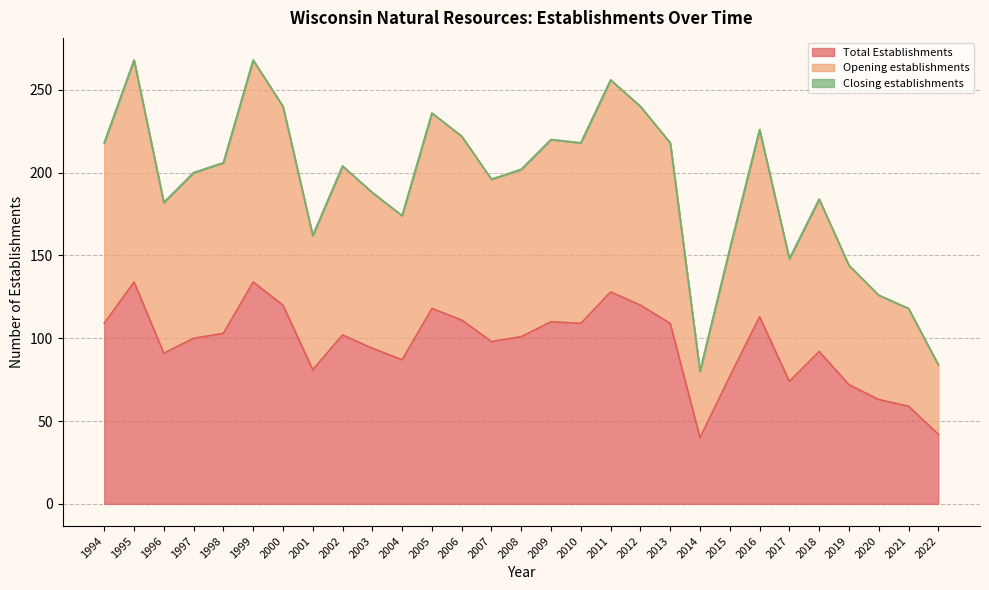

True or false: Total Establishments and Opening establishments cross at least once.

False